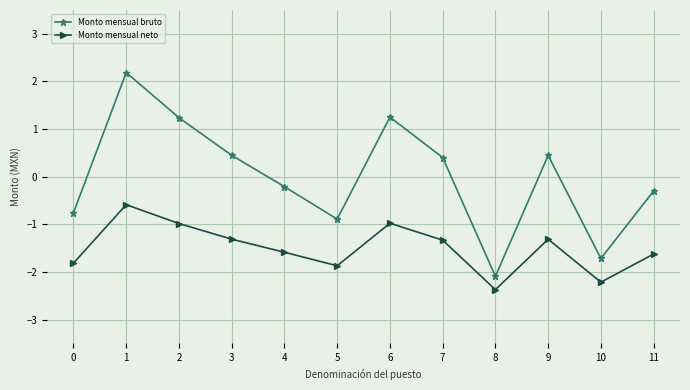

What is the sum of the Monto mensual bruto values at 6 and 2?

2.5